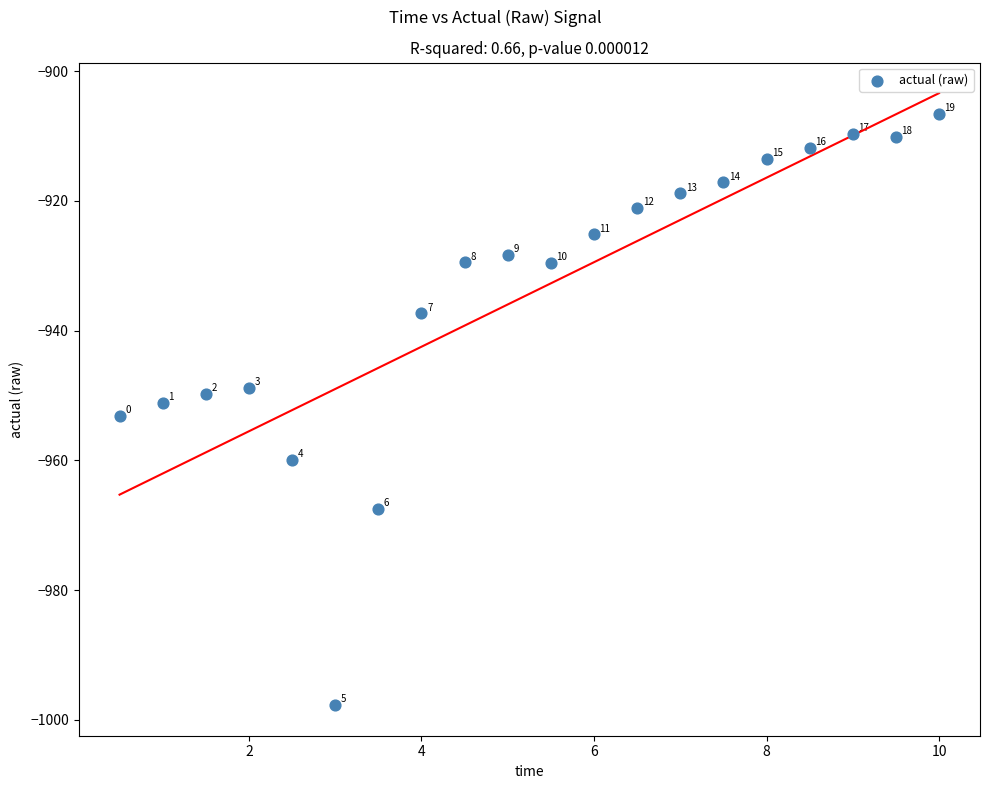

What is the range of Y values (max minus min)?

91.2